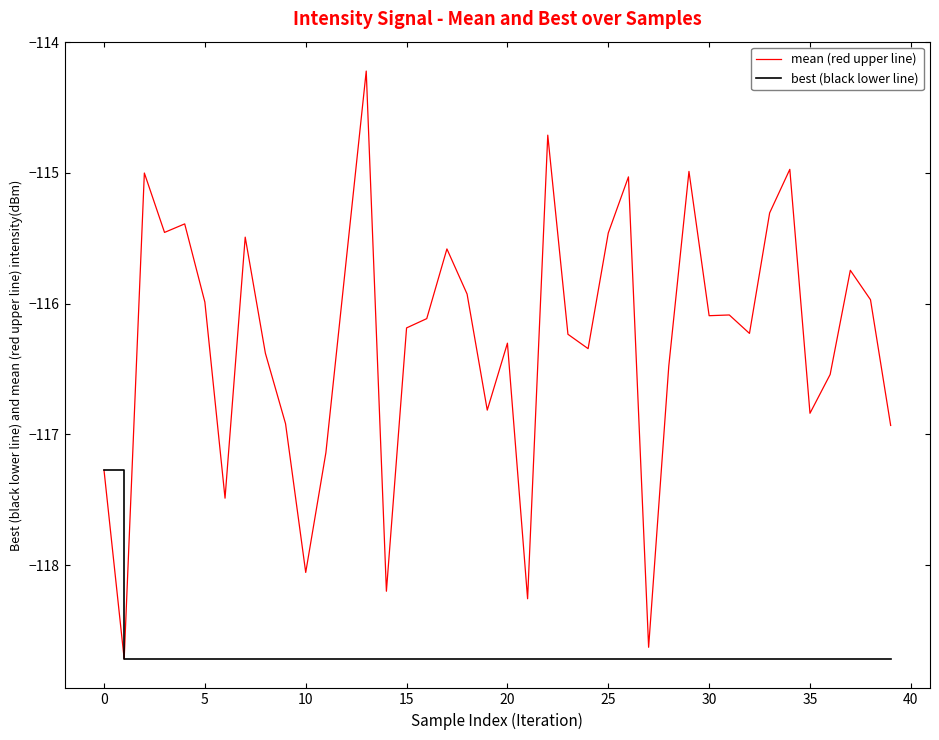

What is the maximum value for mean (red upper line)?

-114.2